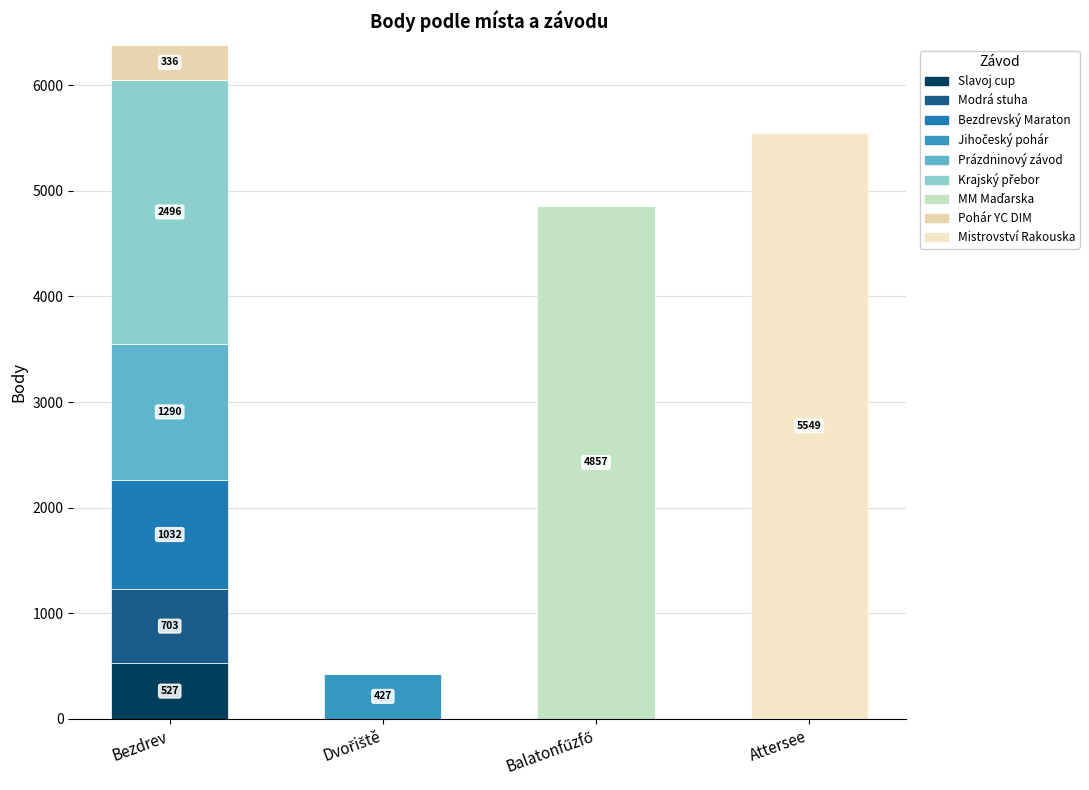

Does the chart contain stacked bars?

Yes